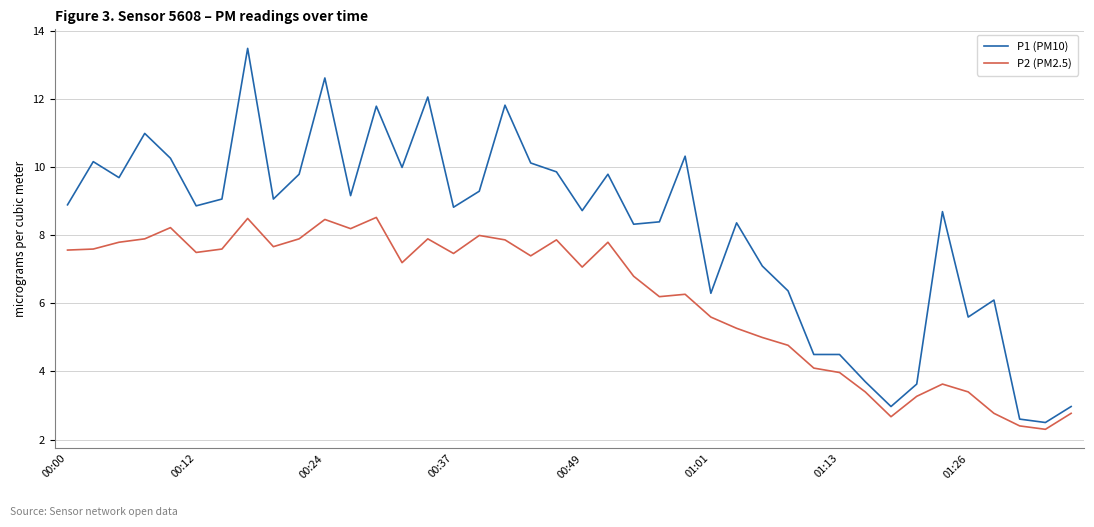

What is the highest value of the P1 (PM10) series?

13.5